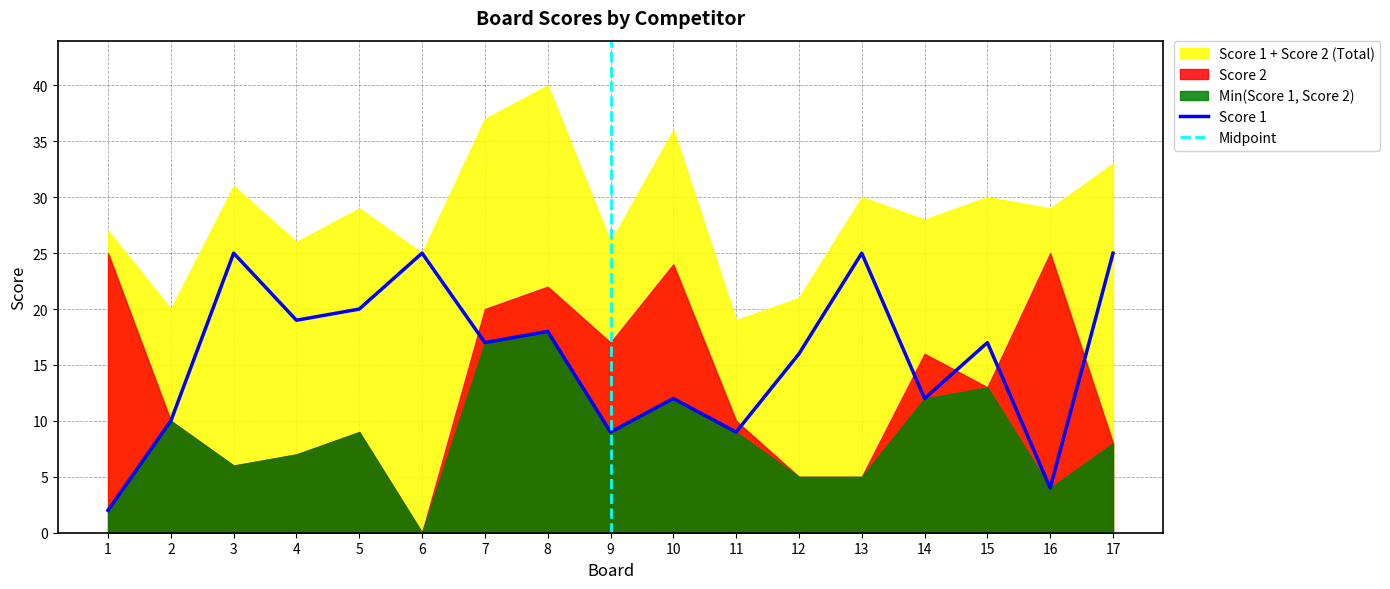

List the labels in order of value, smallest first.

1, 16, 9, 11, 2, 10, 14, 12, 7, 15, 8, 4, 5, 3, 6, 13, 17